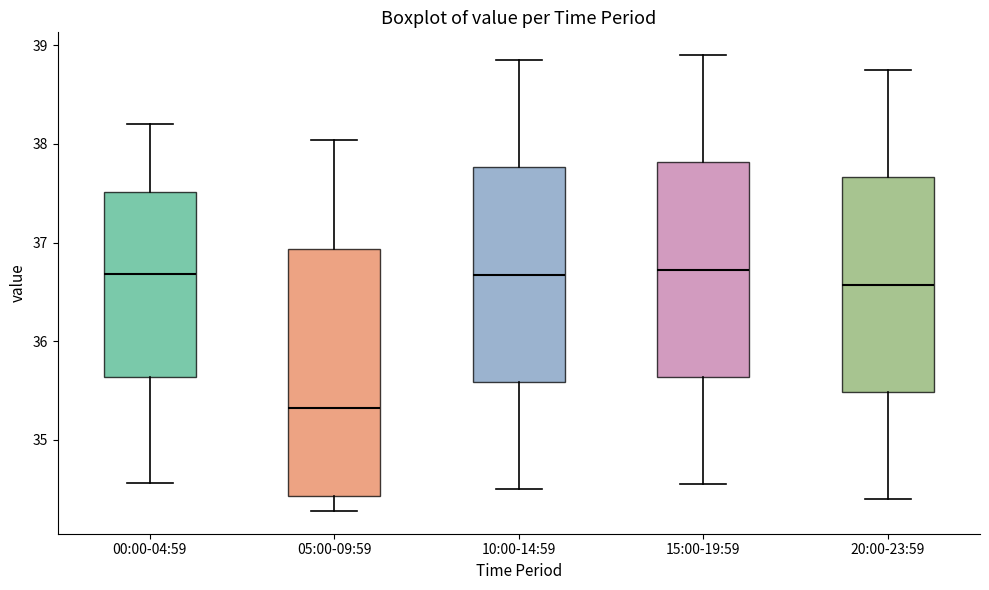

Reading left to right, transcribe this box plot: for each box, give where its median line is, the range the box spans, and where its two whiskers end, as read against the y-axis. The values are not printed on the chart, so give them approximately, as read against the axis.

00:00-04:59: median 36.7, box 35.6 to 37.5, whiskers 34.6 to 38.2
05:00-09:59: median 35.3, box 34.4 to 36.9, whiskers 34.3 to 38.0
10:00-14:59: median 36.7, box 35.6 to 37.8, whiskers 34.5 to 38.9
15:00-19:59: median 36.7, box 35.6 to 37.8, whiskers 34.6 to 38.9
20:00-23:59: median 36.6, box 35.5 to 37.7, whiskers 34.4 to 38.8